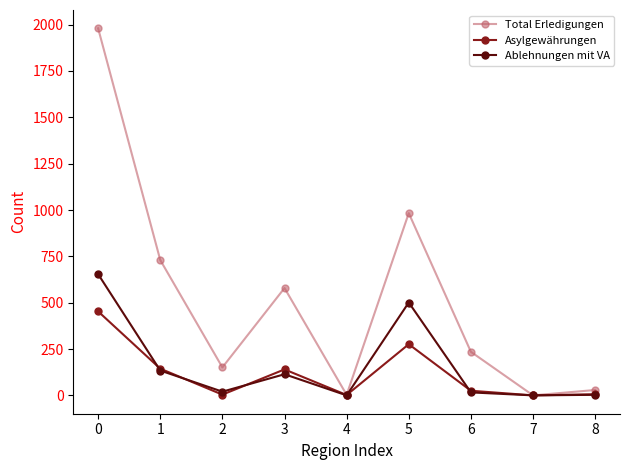

The Asylgewährungen series shows 666 at 0. True or false?

False